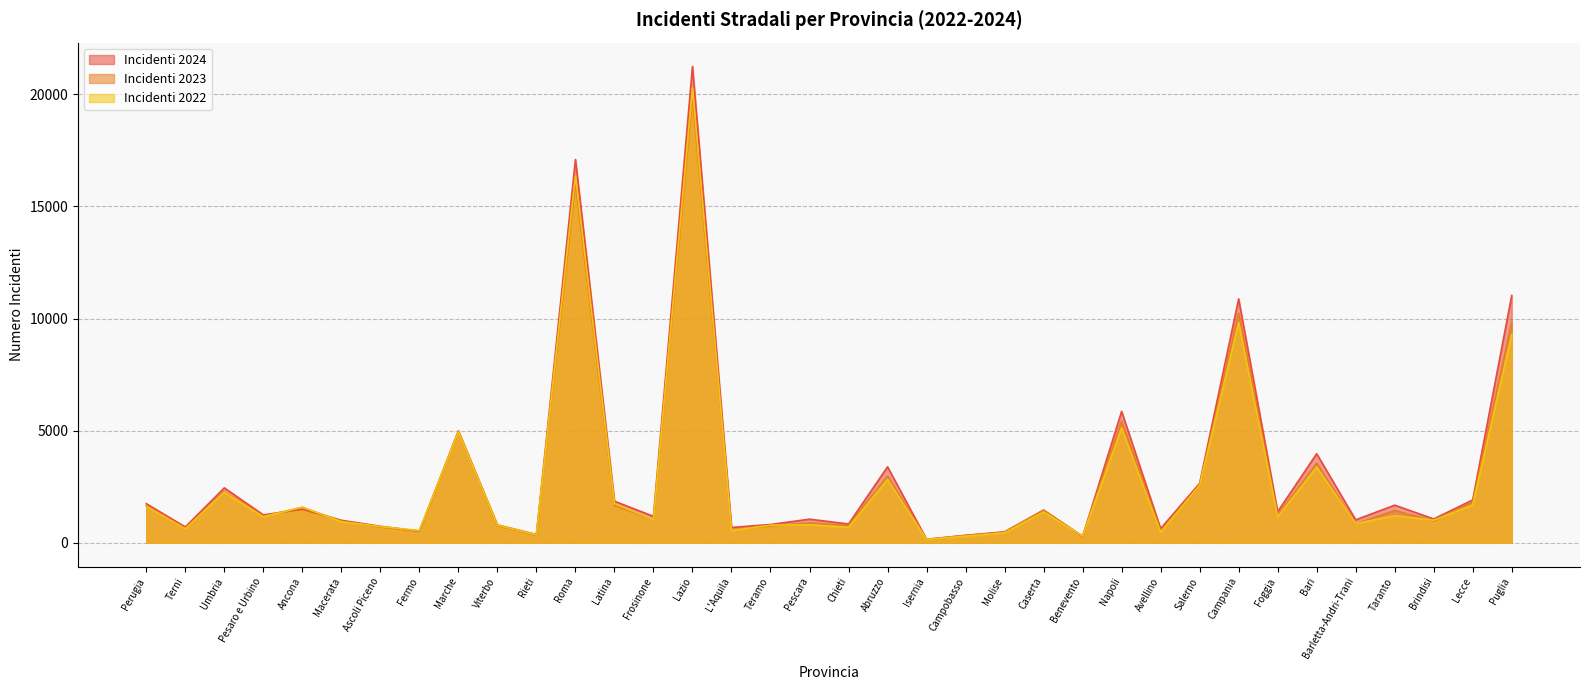

How many distinct data groups are displayed?

3